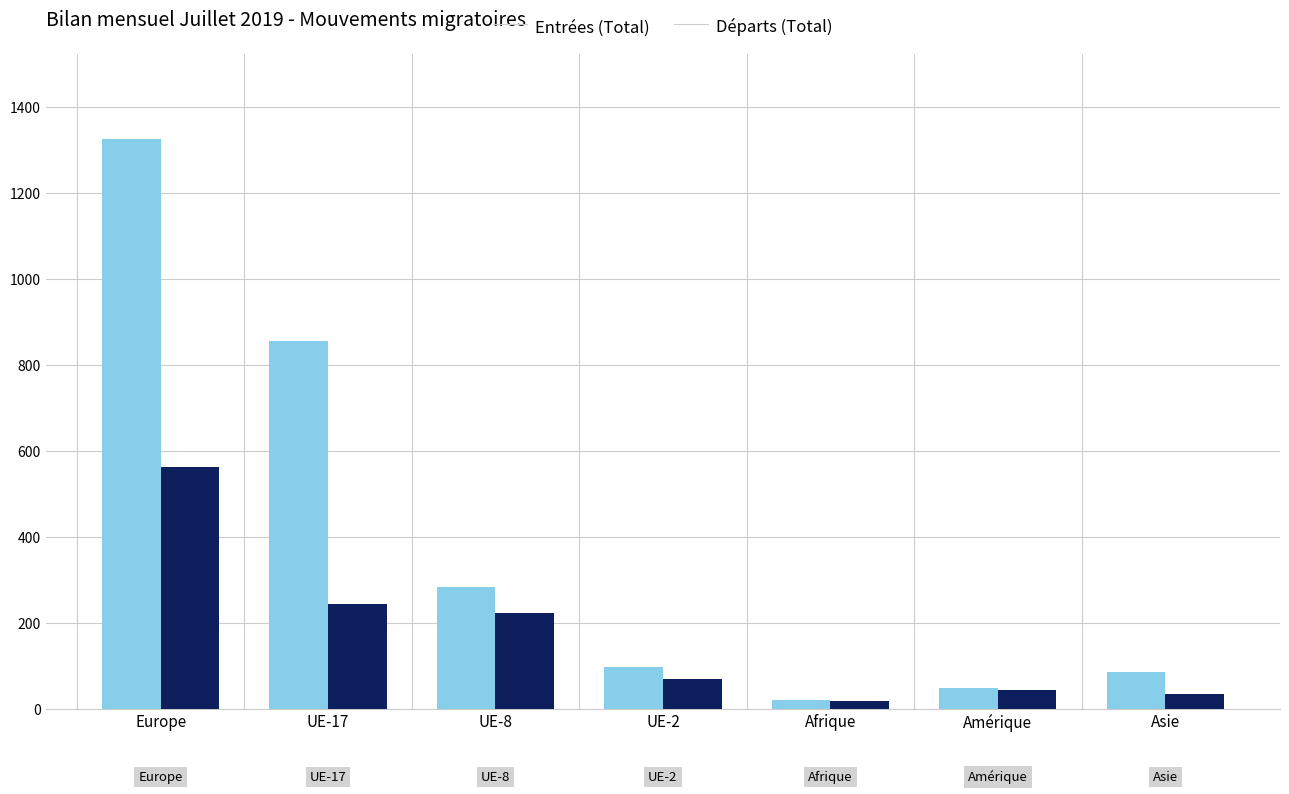

Reading right to left, transcribe all the data shown in this chart.

Entrées (Total): 86	49	20	96	284	856	1325
Départs (Total): 33	43	17	70	222	243	563